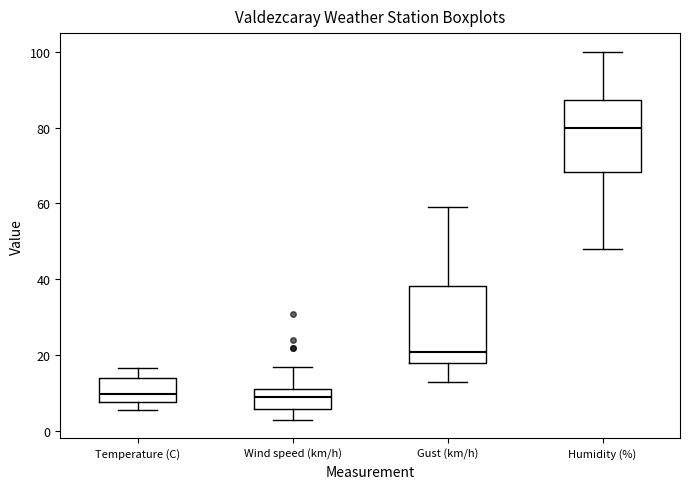

Which box's median line is the highest?

Humidity (%)